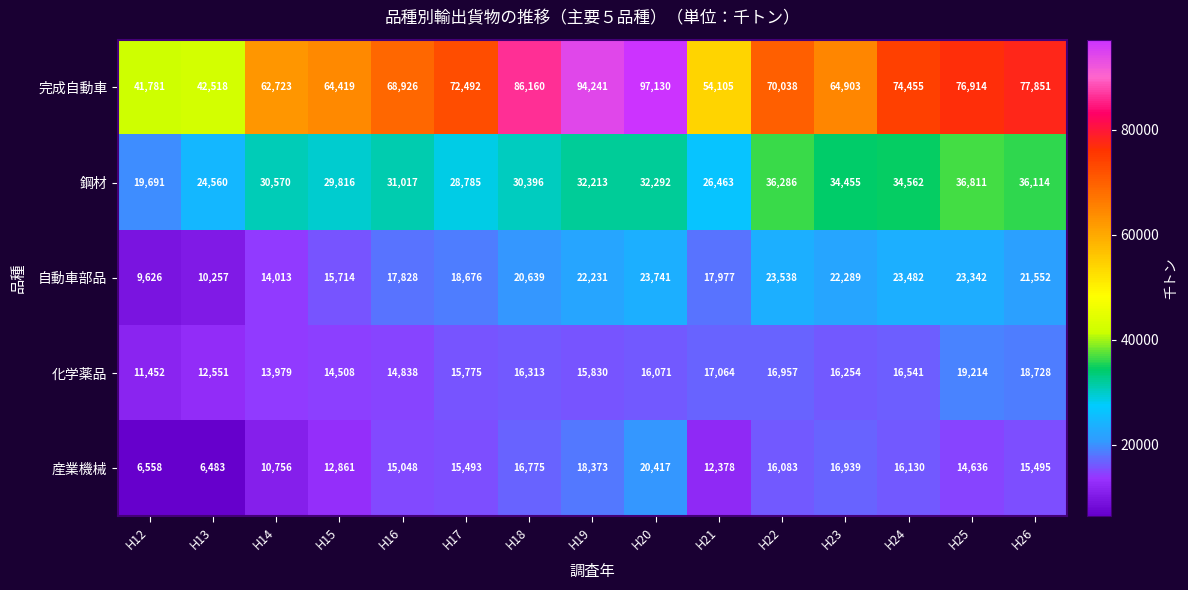

What is the total value across all series at H13?

96369